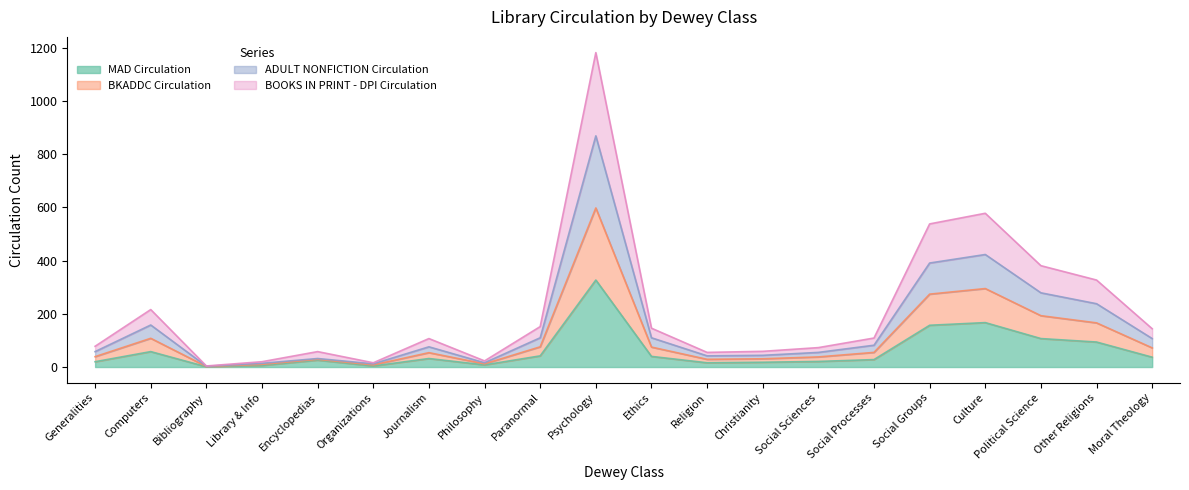

Where is the first local maximum for MAD Circulation?

Computers